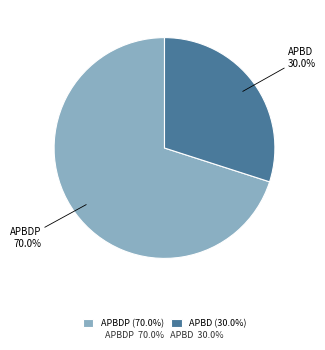

What is the smallest slice in the pie chart?

APBD (30.0%)